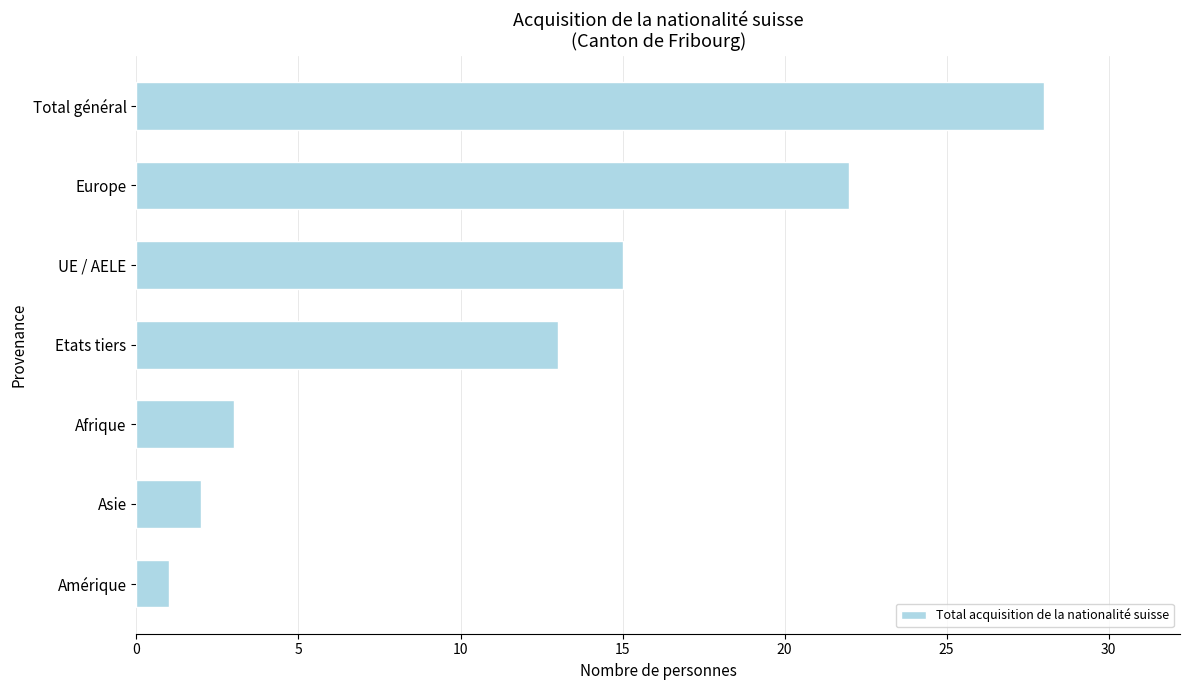

The value at Total général is 28. True or false?

True